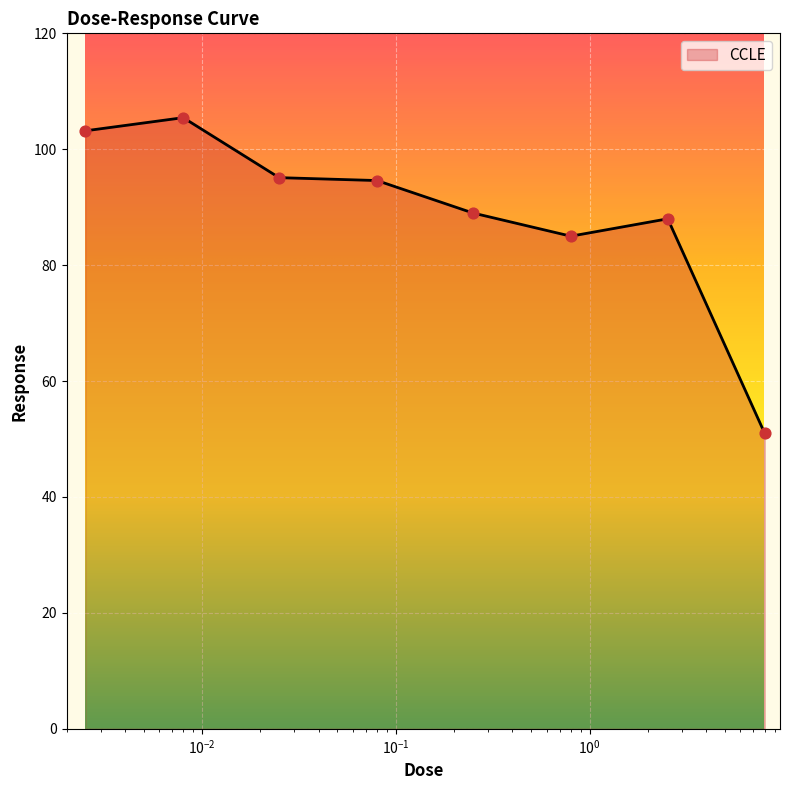

True or false: there are more than 0 points higher than both neighbors.

True